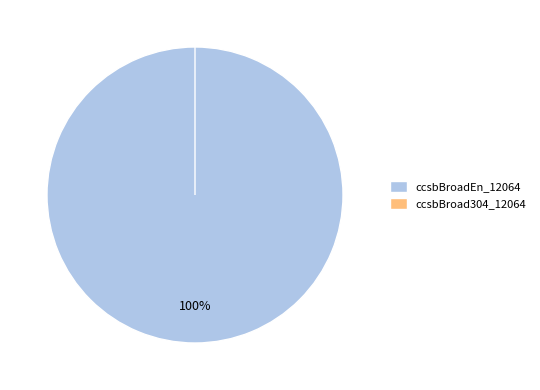

Does ccsbBroad304_12064 represent more than half of the total?

No